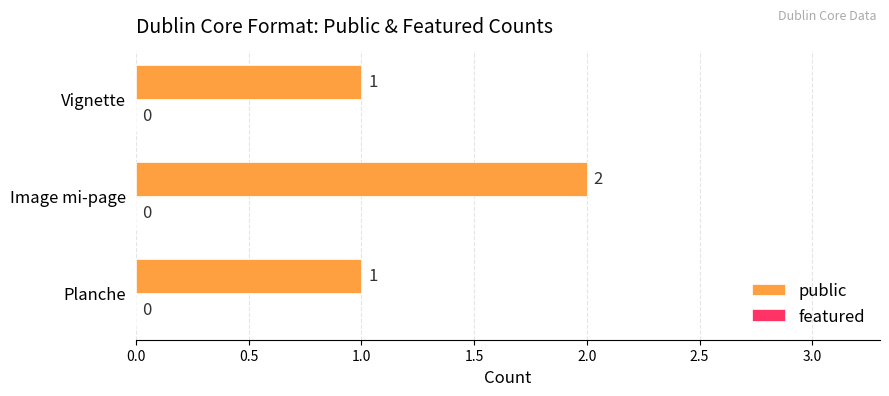

Approximately how many times larger is the value at Vignette compared to Image mi-page?

0.5